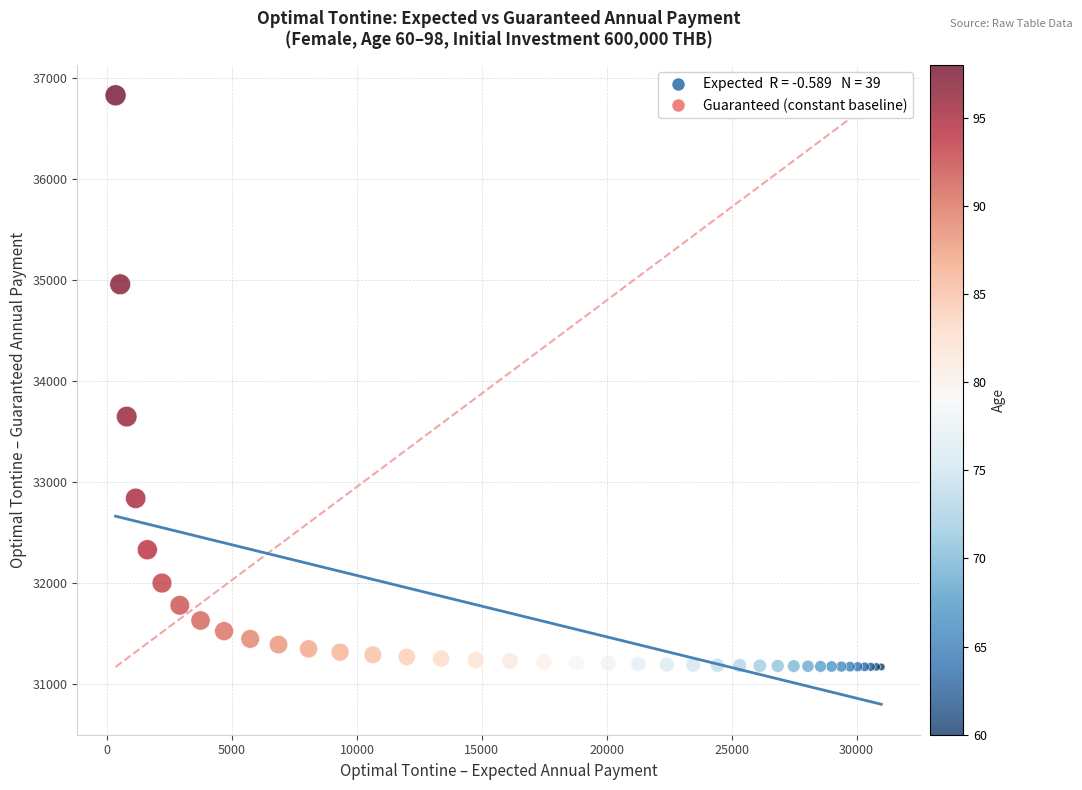

What Y value in the scatter plot is closest to 34000?

33649.5